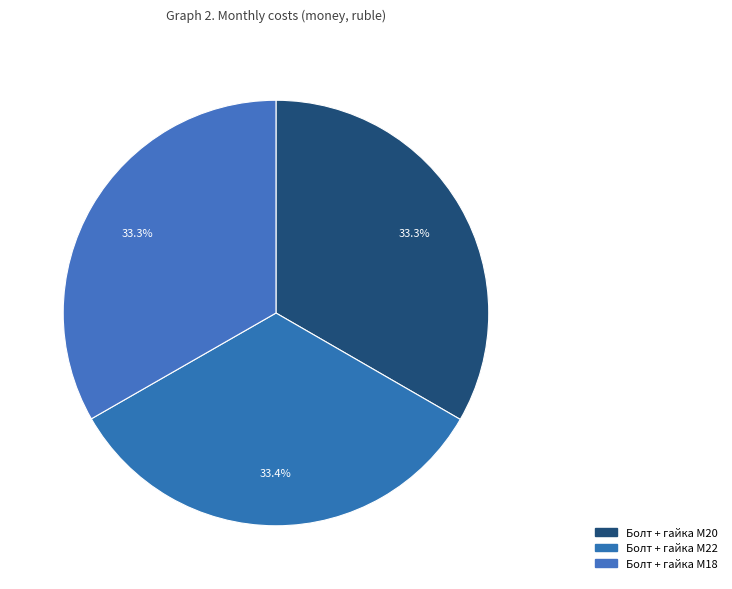

To the nearest percent, what percentage of the pie is Болт + гайка M22?

33%